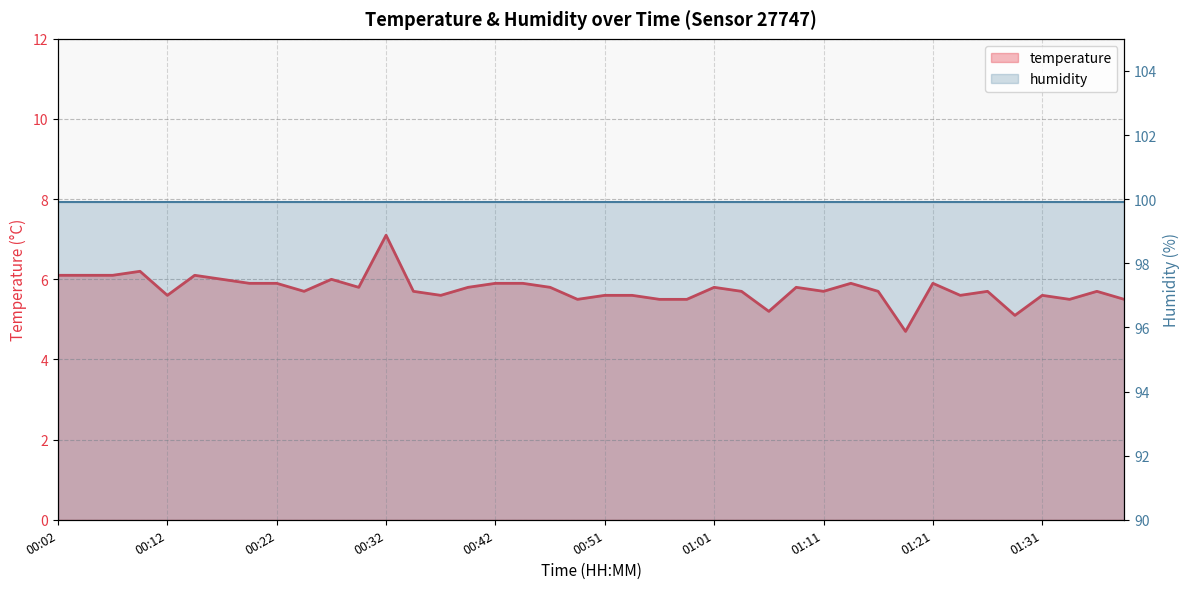

List the series in order of their overall mean, lowest first.

temperature, humidity